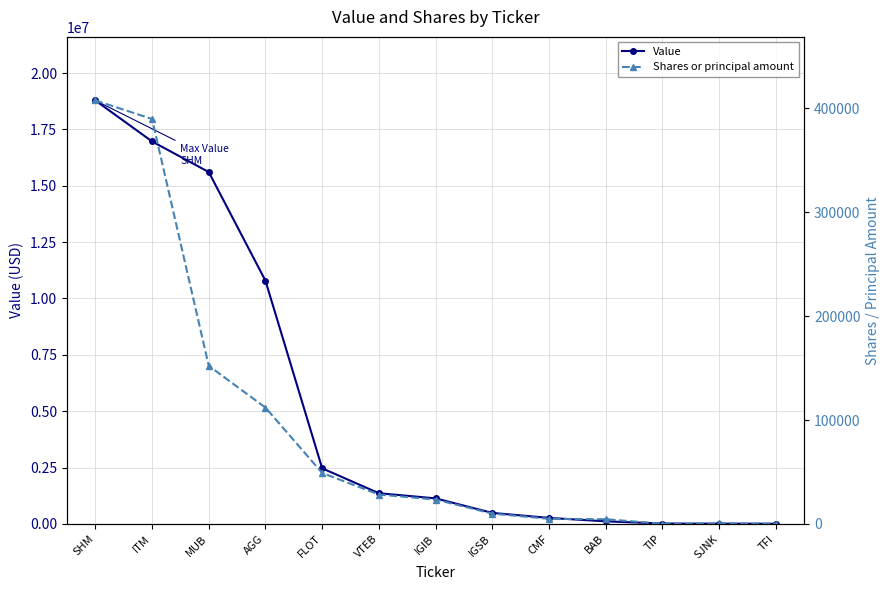

How many values in the Value series exceed 1133595?

6